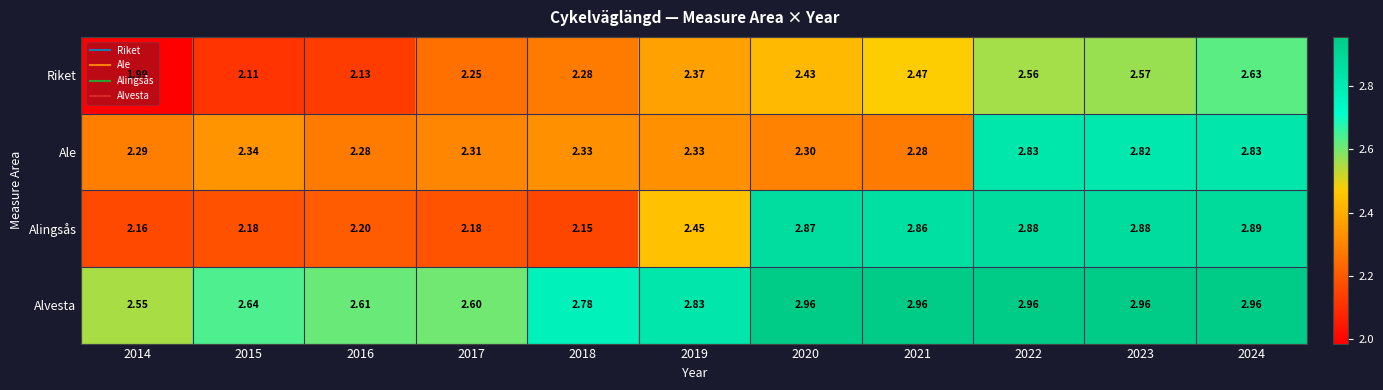

Which series has the widest spread of values?

Alingsås